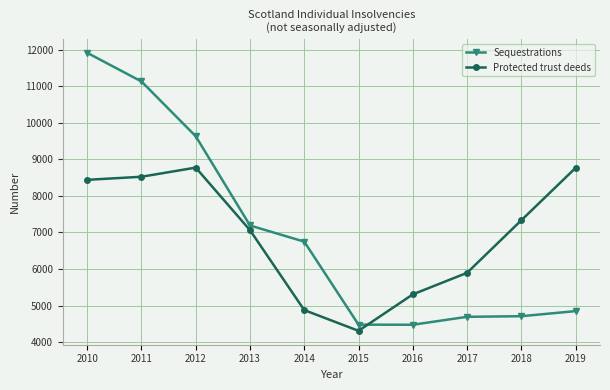

Does the chart display data point markers on the line(s)?

Yes